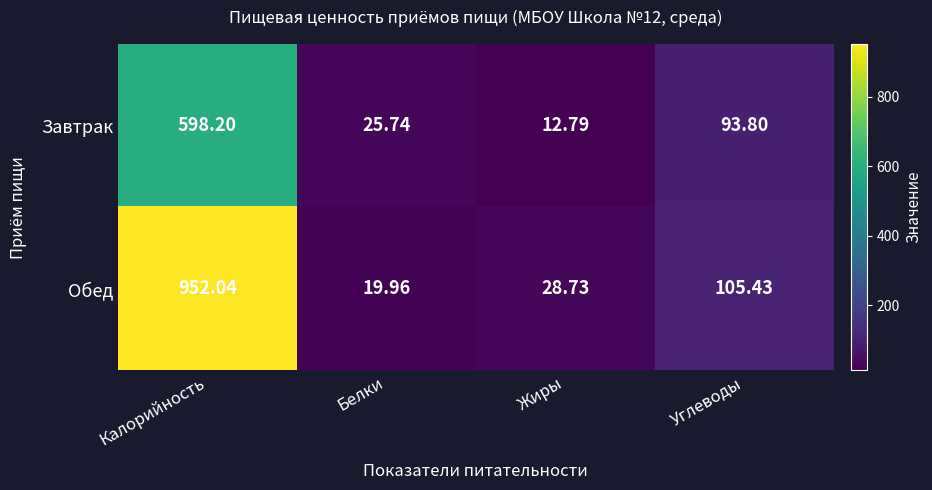

Is the value of Завтрак at Углеводы greater than the value of Обед at Жиры?

Yes